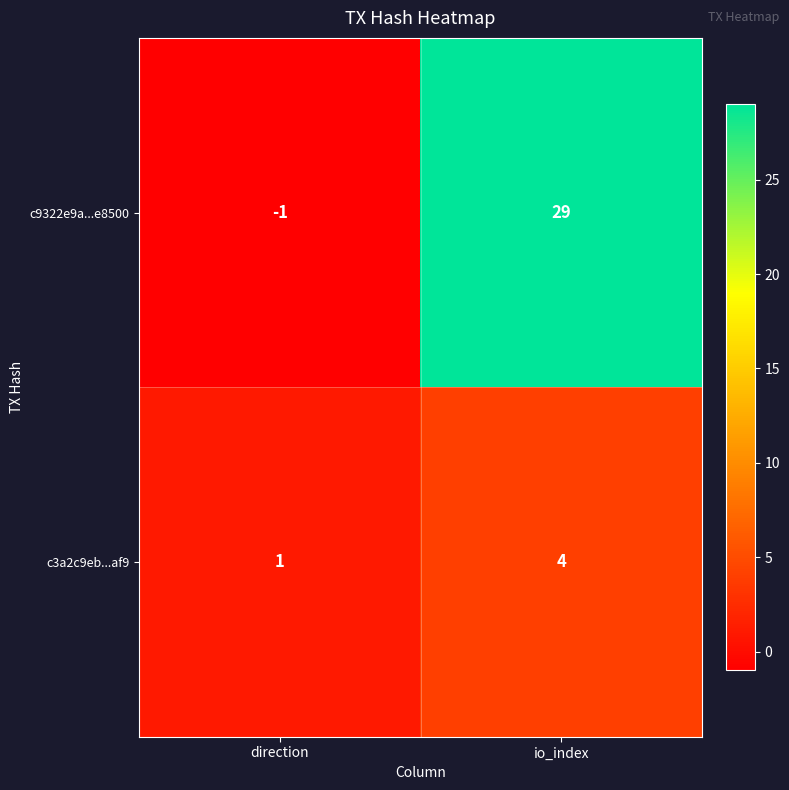

List the series in order of their overall mean, lowest first.

c3a2c9eb...af9, c9322e9a...e8500